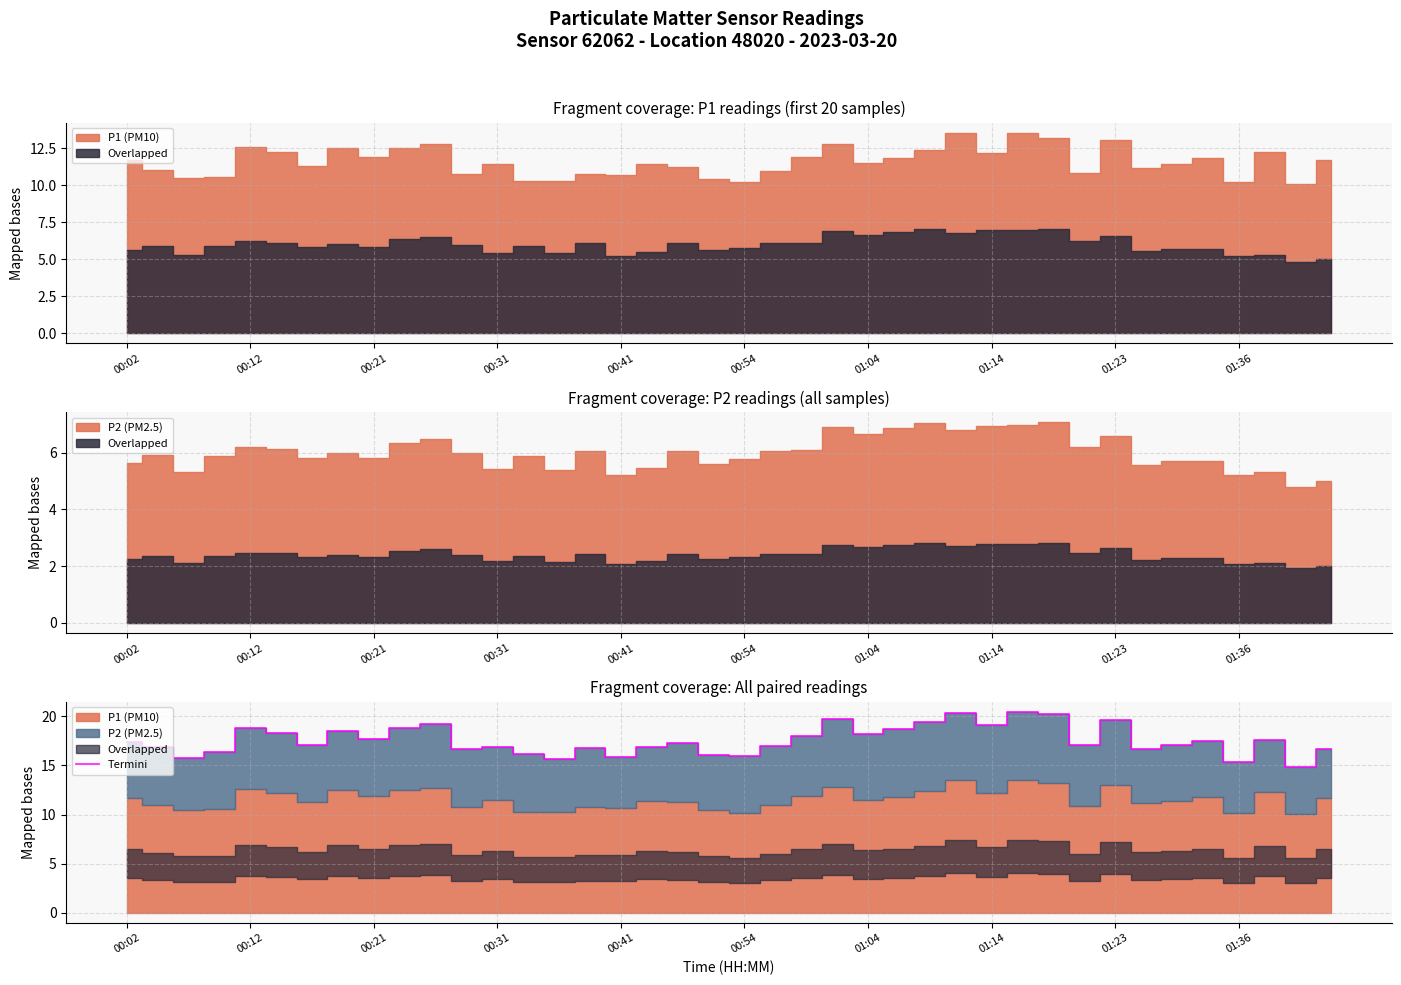

How many interior local valleys (lower than both neighbors) does the data have?

13